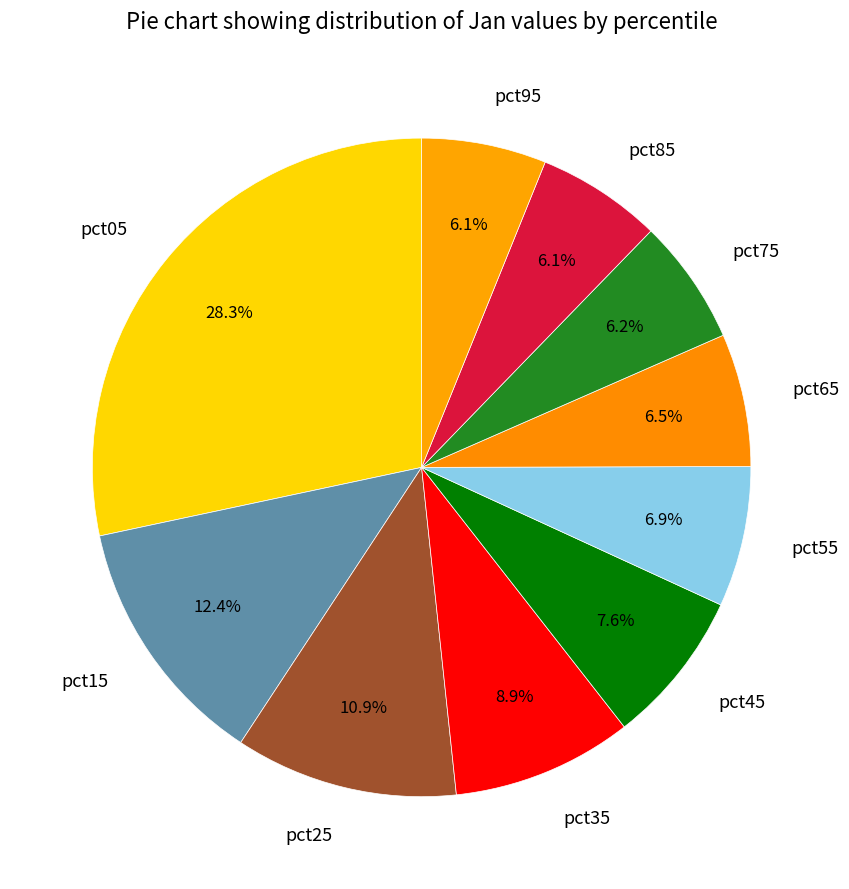

Which has a higher value, pct35 or pct45?

pct35